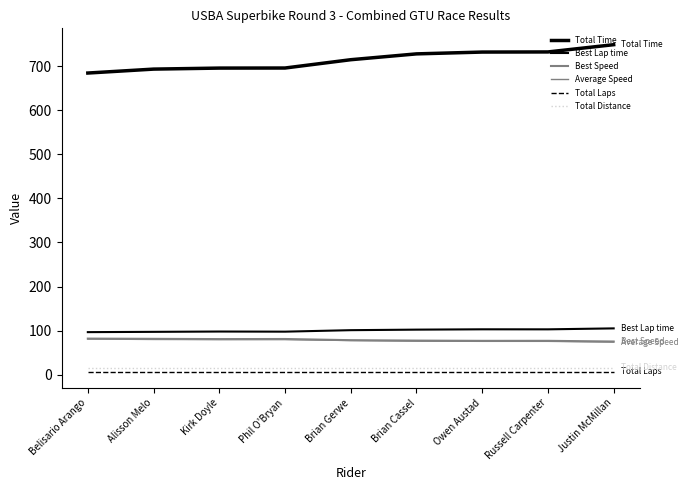

Is it true that Best Lap time equals 55.7 at Alisson Melo?

False